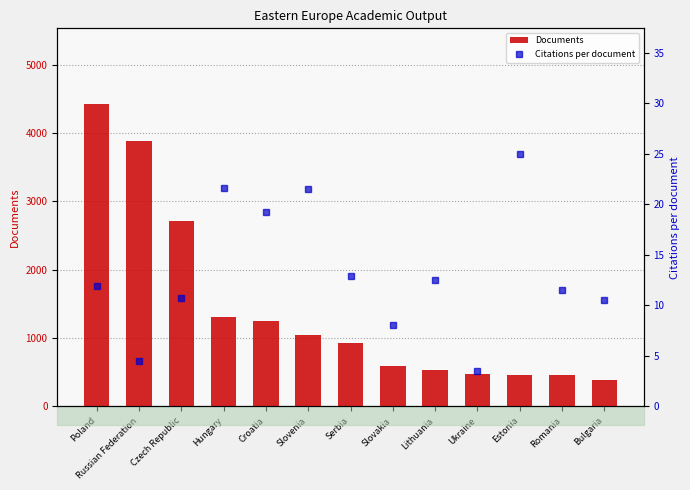

At which category is the sum across all series the highest?

Poland